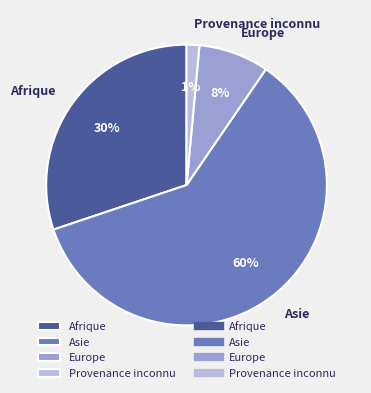

Does any single category account for the majority?

Yes